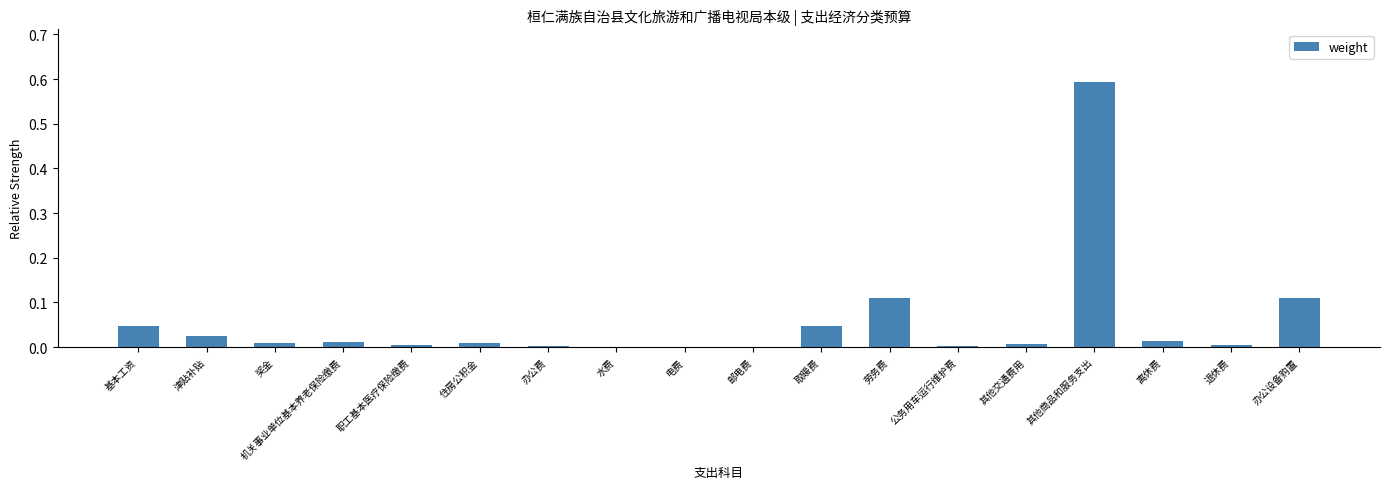

The value at 邮电费 is 0.0. True or false?

True